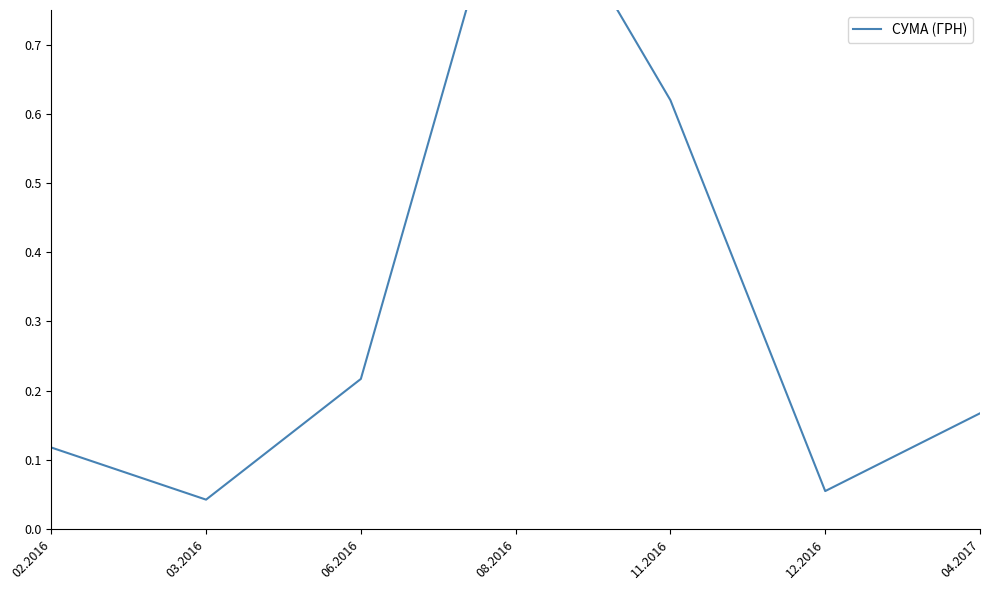

Reading left to right, transcribe all the data shown in this chart.

0.1	0.0	0.2	1.0	0.6	0.1	0.2